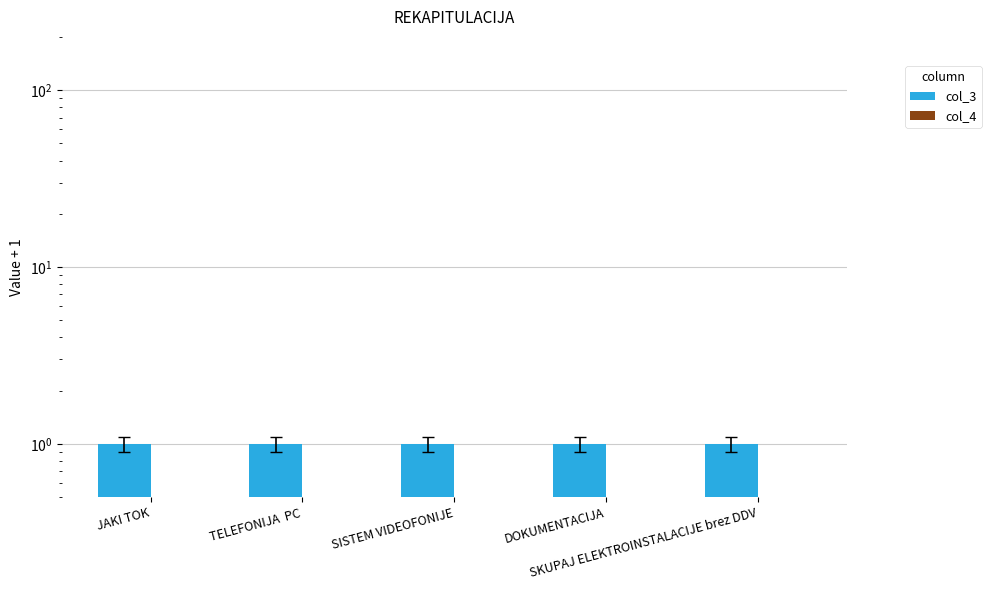

At which category is the sum across all series the highest?

JAKI TOK